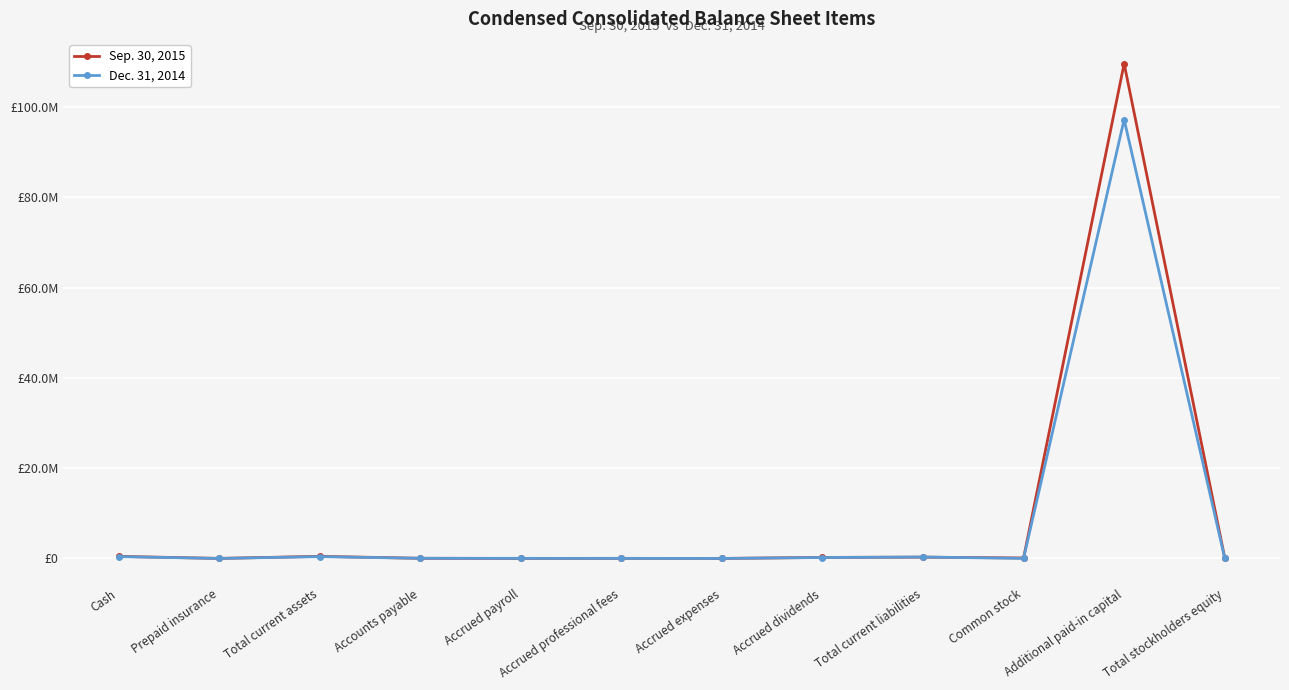

Between Cash and Common stock, which is larger?

Cash